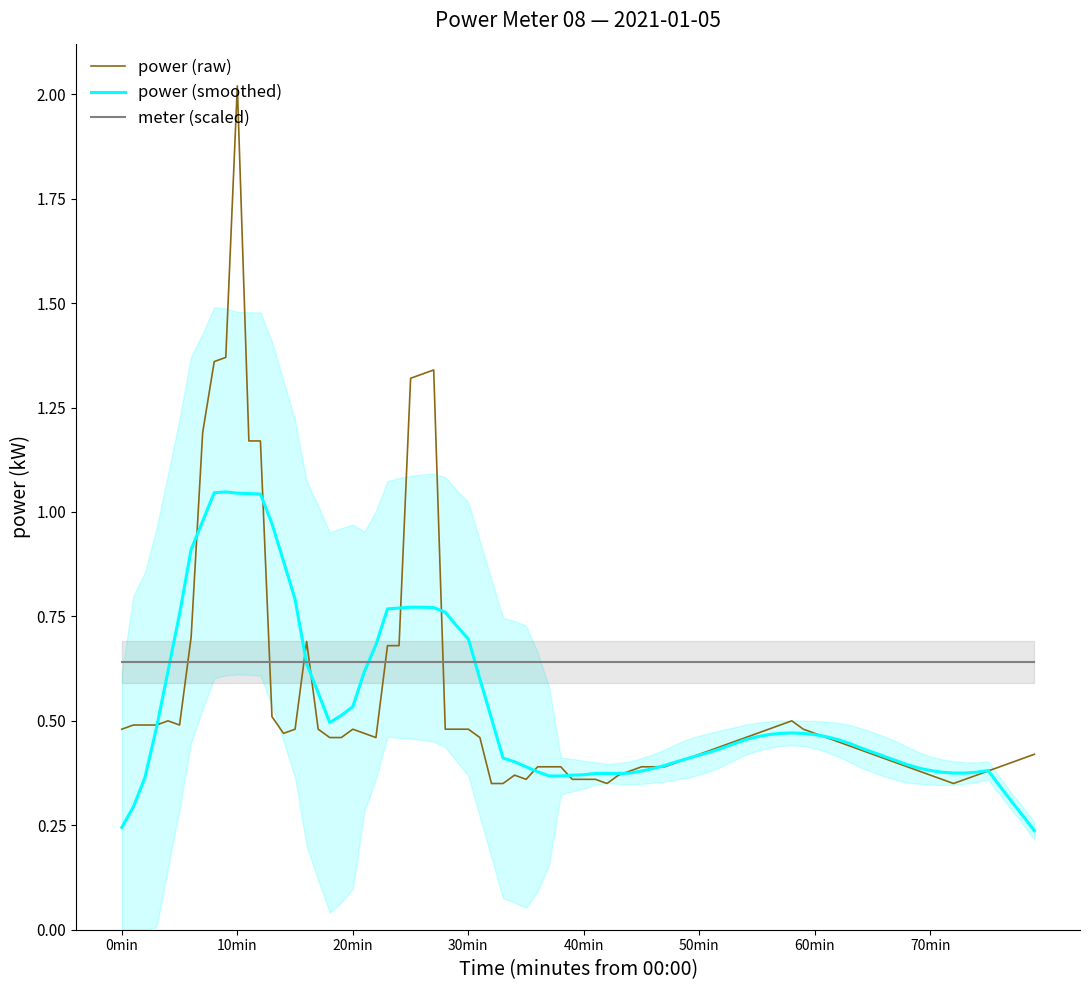

What is the maximum value for power (raw)?

2.0